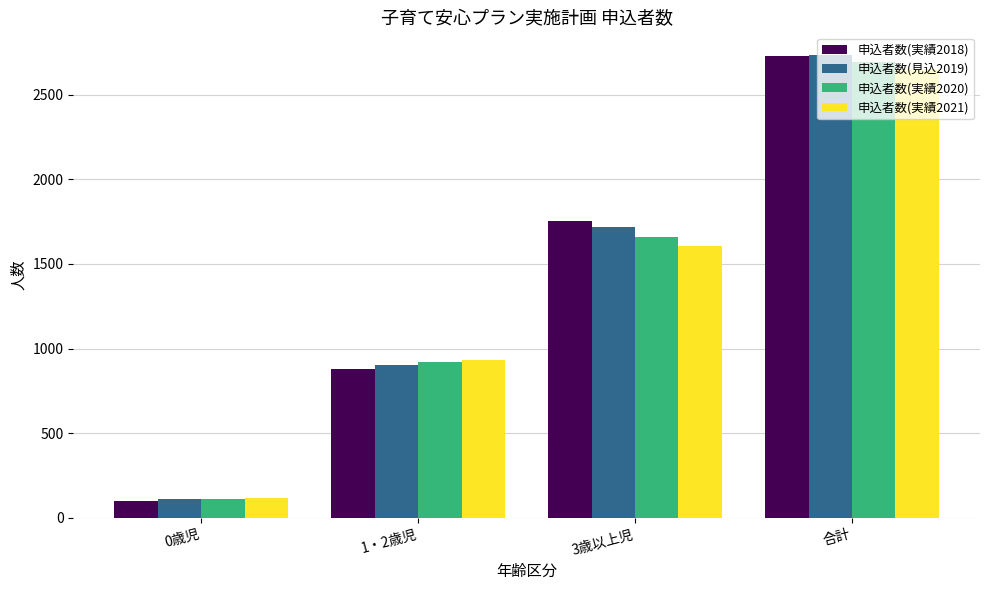

What is the greatest value displayed?

2732